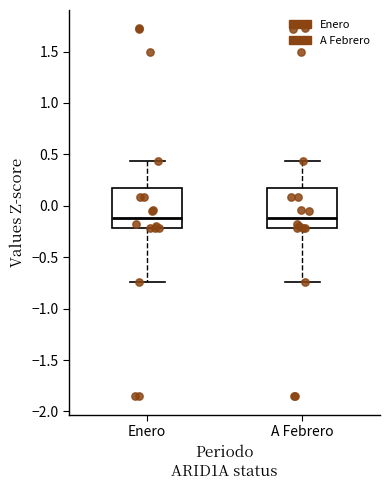

Reading left to right, transcribe this box plot: for each box, give where its median line is, the range the box spans, and where its two whiskers end, as read against the y-axis. The values are not printed on the chart, so give them approximately, as read against the axis.

Enero: median -0.10, box -0.20 to 0.20, whiskers -0.75 to 0.45
A Febrero: median -0.10, box -0.20 to 0.20, whiskers -0.75 to 0.45